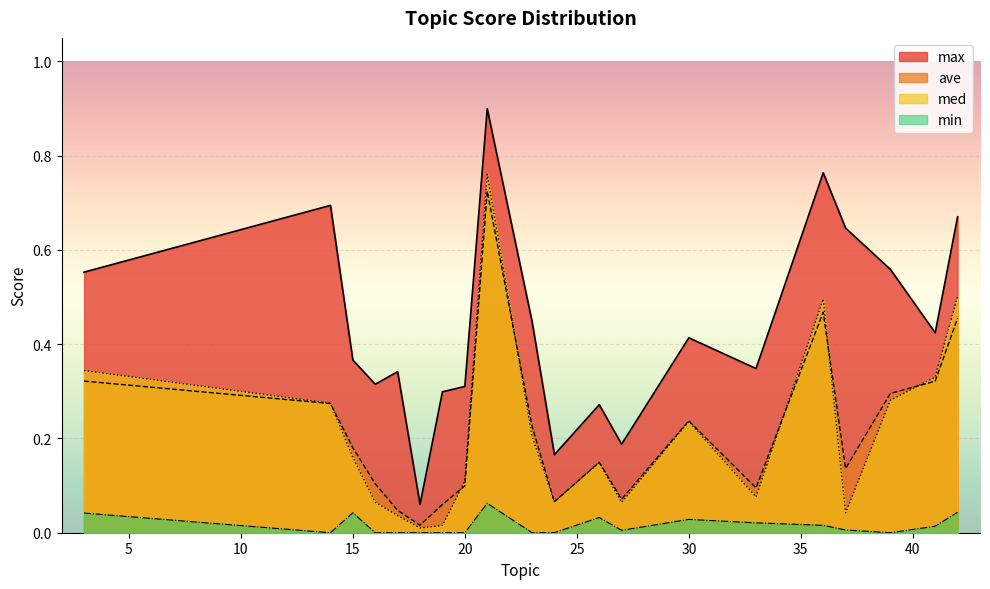

Reading left to right, extract all data points from this chart.

max: 0.6	0.7	0.4	0.3	0.3	0.1	0.3	0.3	0.9	0.4	0.2	0.3	0.2	0.4	0.3	0.8	0.6	0.6	0.4	0.7
ave: 0.3	0.3	0.2	0.1	0.0	0.0	0.1	0.1	0.7	0.2	0.1	0.1	0.1	0.2	0.1	0.5	0.1	0.3	0.3	0.5
med: 0.3	0.3	0.2	0.1	0.0	0.0	0.0	0.1	0.8	0.2	0.1	0.1	0.1	0.2	0.1	0.5	0.0	0.3	0.3	0.5
min: 0.0	0.0	0.0	0.0	0.0	0.0	0.0	0.0	0.1	0.0	0.0	0.0	0.0	0.0	0.0	0.0	0.0	0.0	0.0	0.0